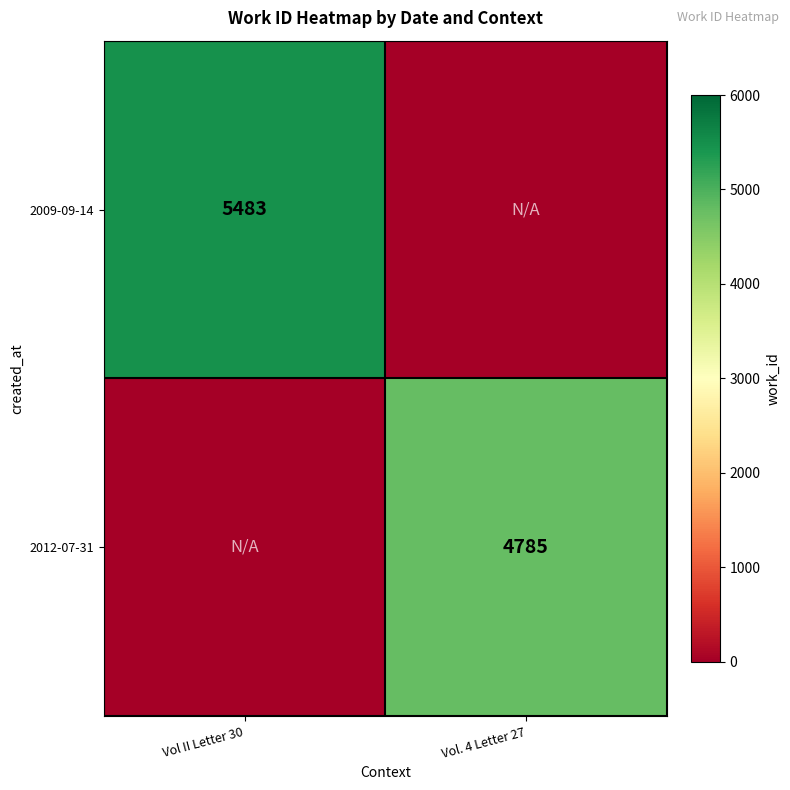

What is the maximum value shown in the chart?

5483